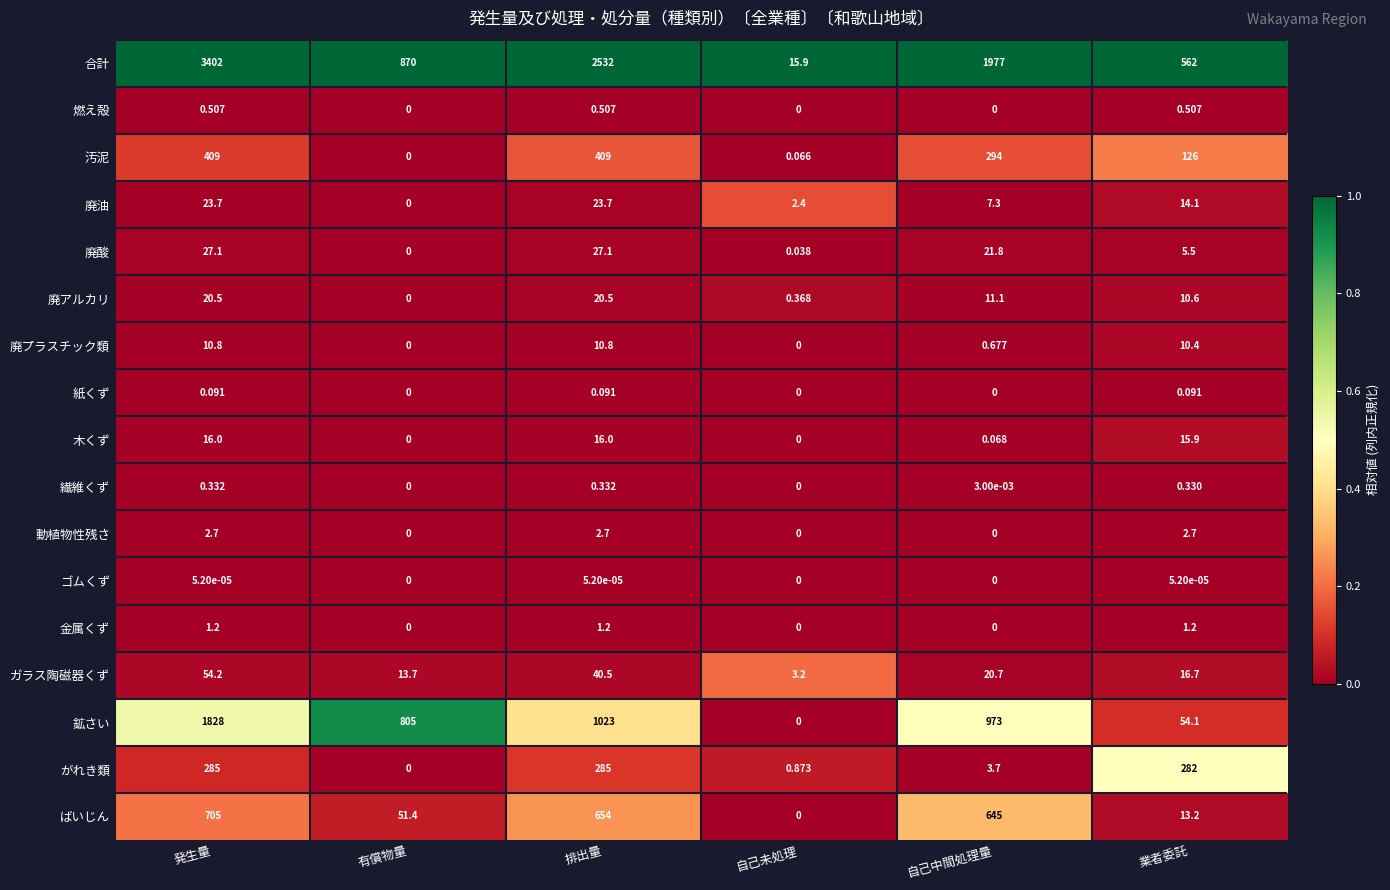

What is the total value across all series at 自己未処理?

22.8